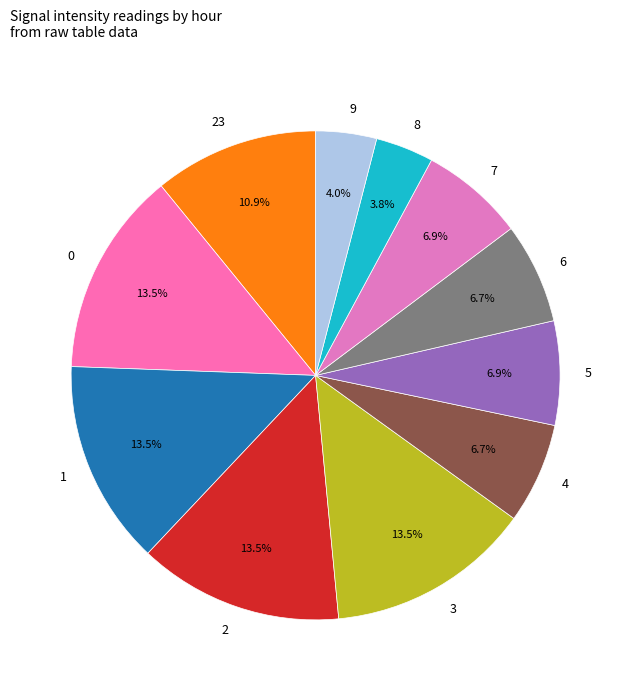

What percentage is NOT represented by 5?

93.1%